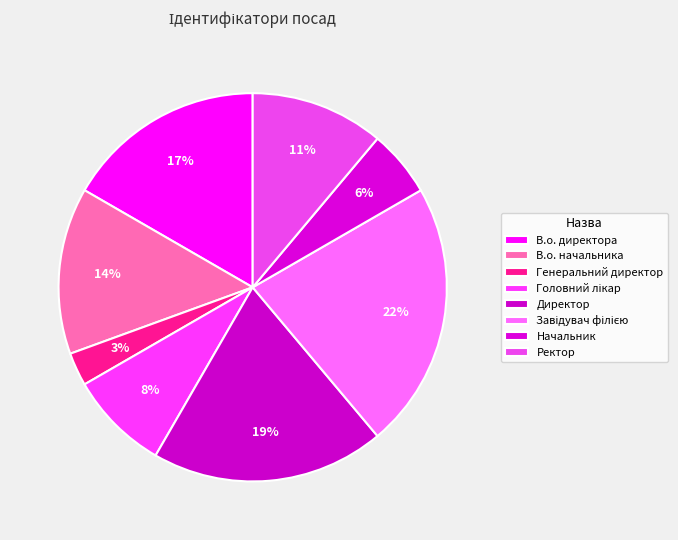

Is it true that Головний лікар is 1% of the pie?

False